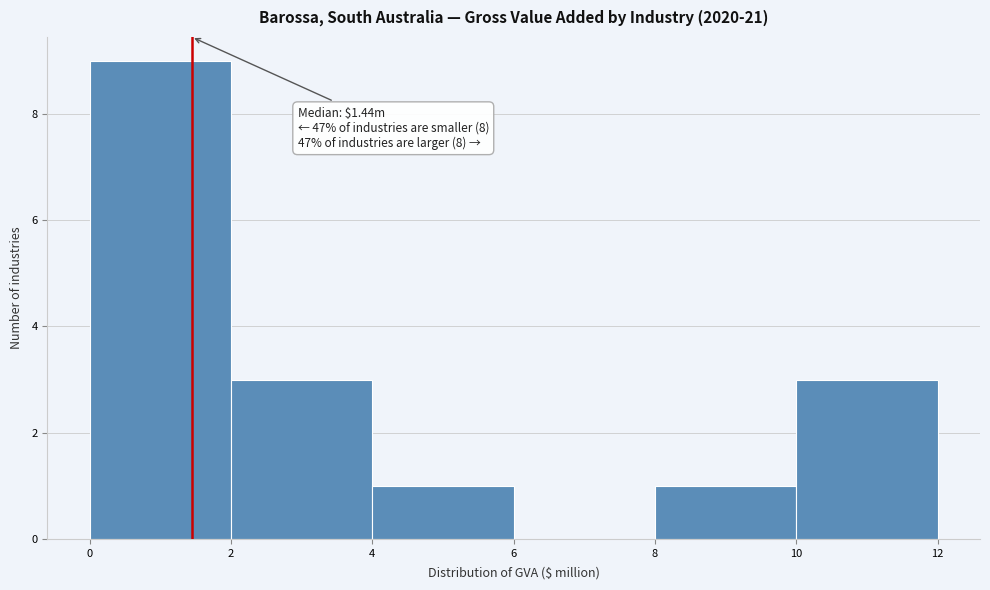

Over which range of the x-axis is the bar tallest?

0 to 2